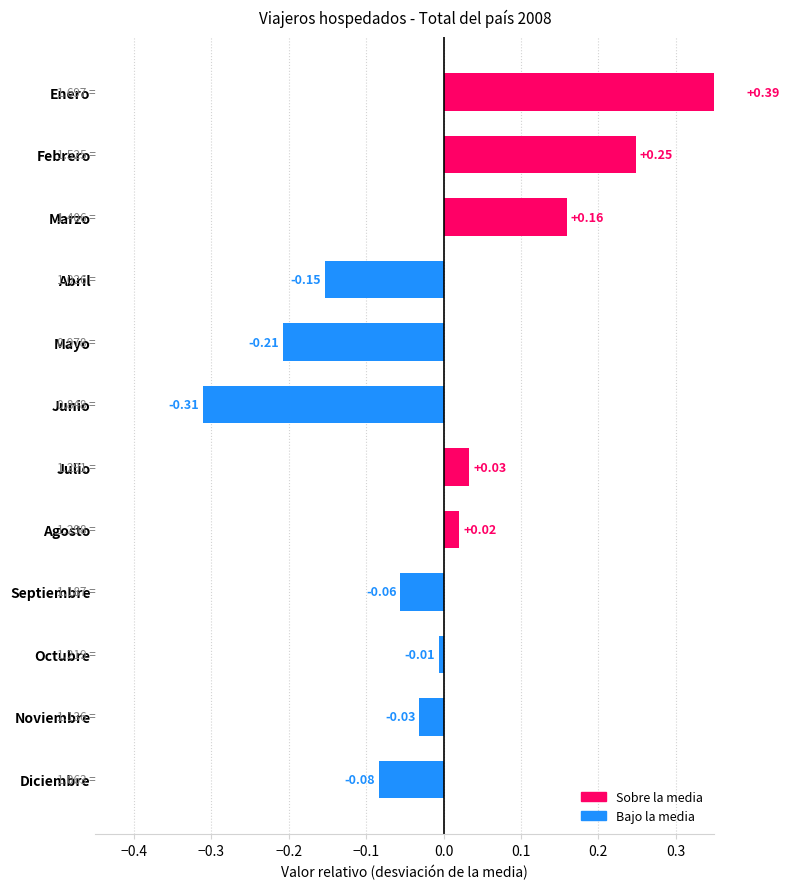

Reading right to left, transcribe all the data shown in this chart.

-0.1	-0.0	-0.0	-0.1	0.0	0.0	-0.3	-0.2	-0.2	0.2	0.2	0.4